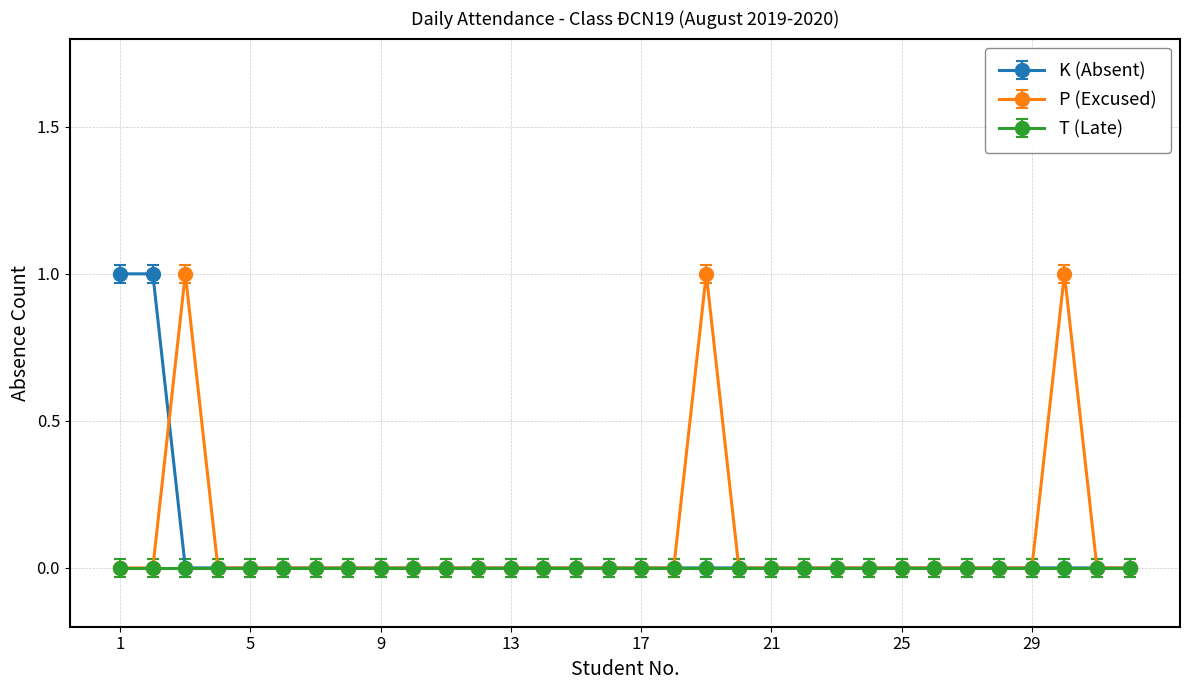

Count the number of categories in the chart.

32